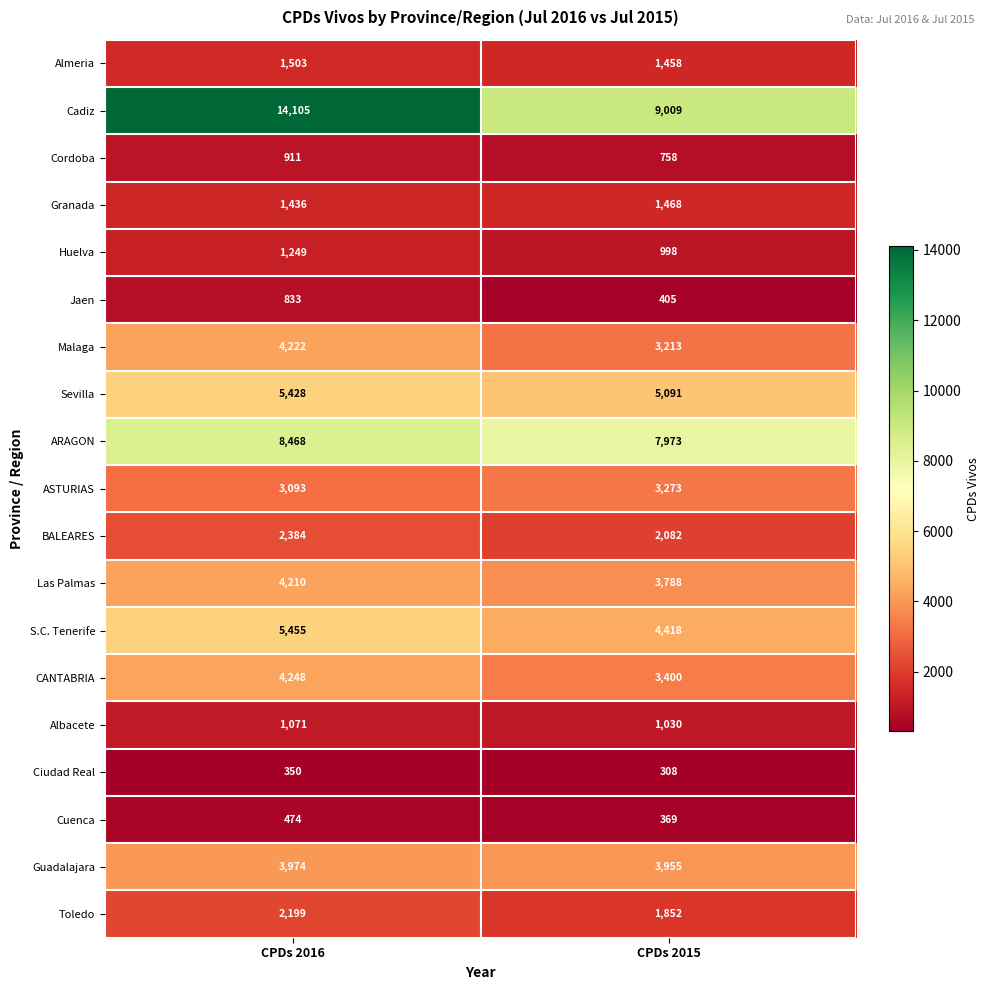

What is the difference between the Jaen values at CPDs 2016 and CPDs 2015?

428